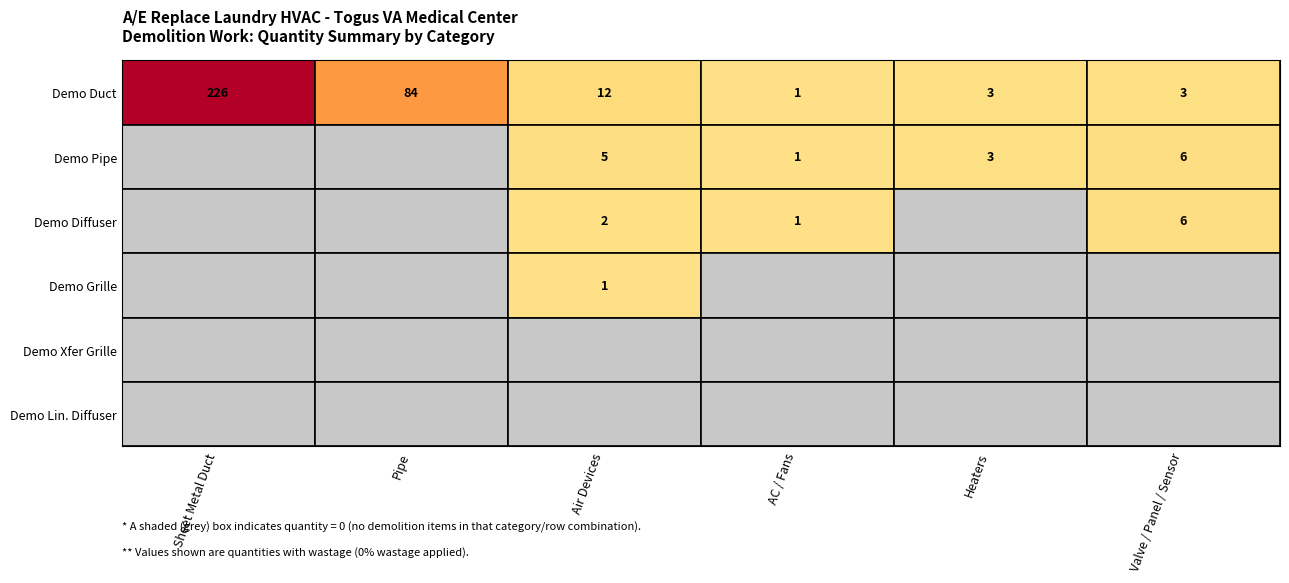

How many data points in Sheet Metal Duct are above 0?

1